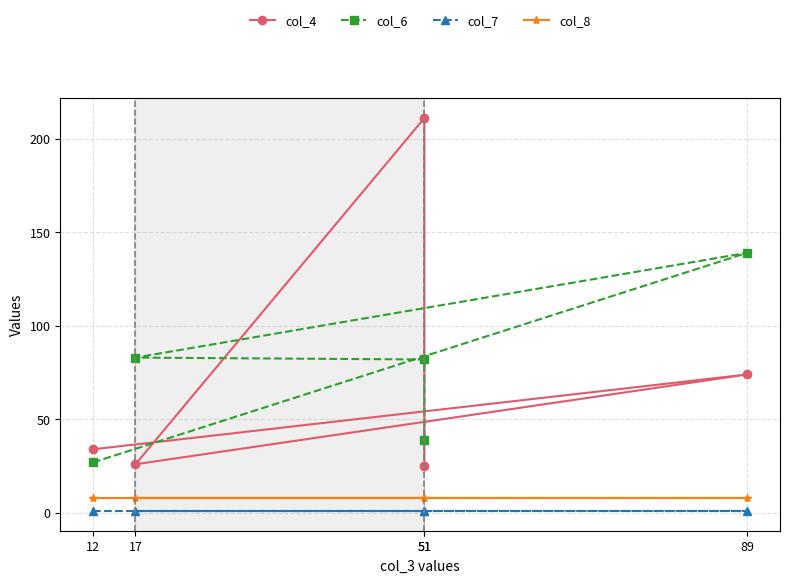

How many lines are shown in the chart?

4